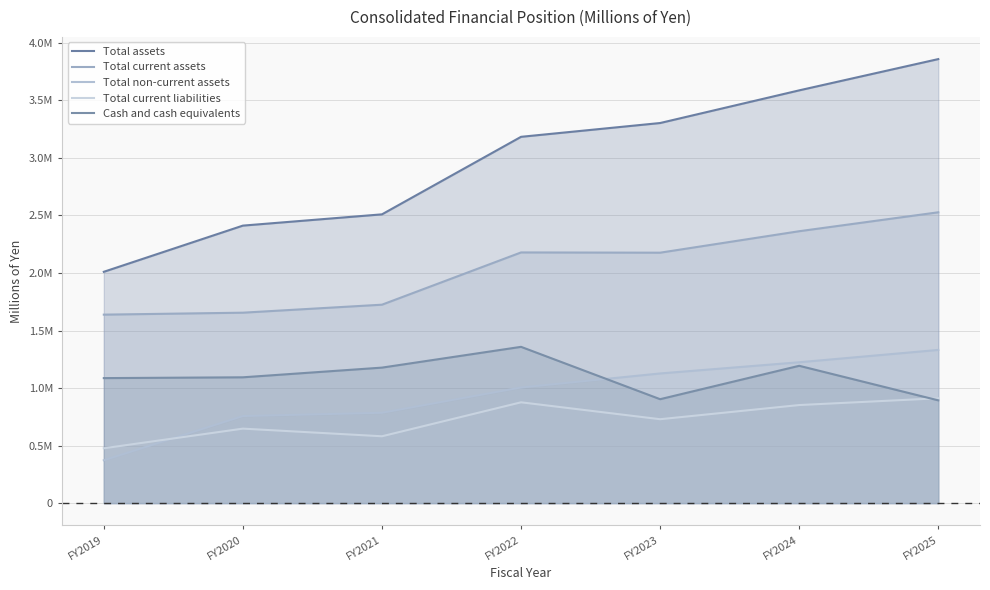

What is the approximate value of Total current liabilities at FY2024?

852390